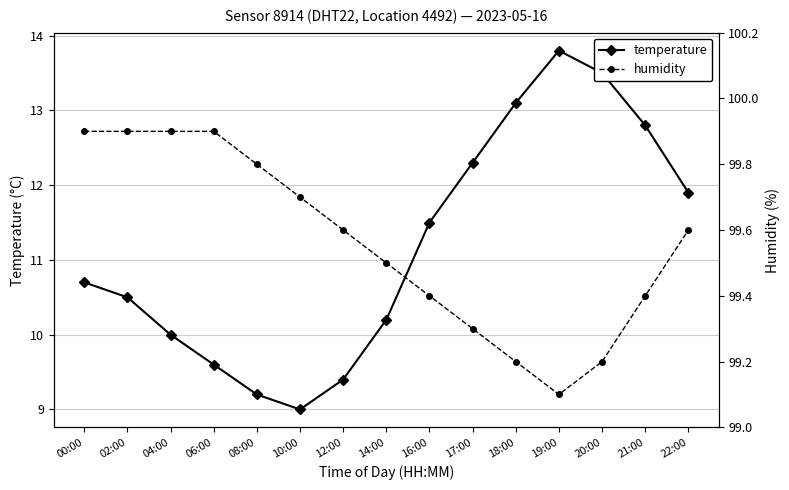

Reading left to right, extract all data points from this chart.

temperature: 10.7	10.5	10.0	9.6	9.2	9.0	9.4	10.2	11.5	12.3	13.1	13.8	13.5	12.8	11.9
humidity: 99.9	99.9	99.9	99.9	99.8	99.7	99.6	99.5	99.4	99.3	99.2	99.1	99.2	99.4	99.6